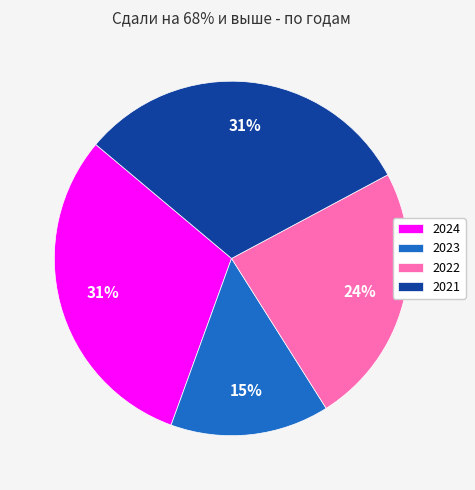

Is there any slice that represents more than half of the pie?

No